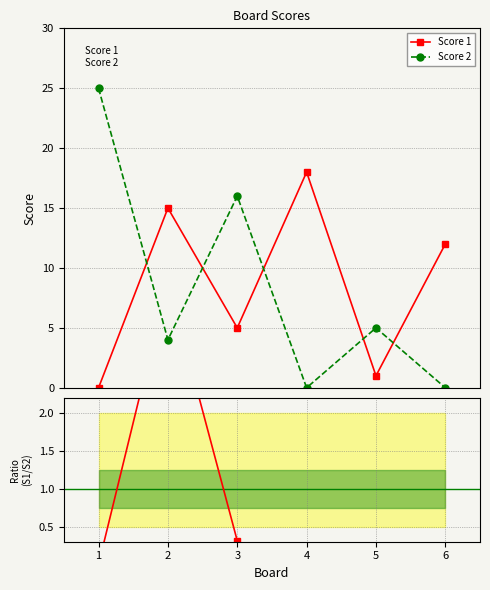

True or false: Score 1 / Score 2 and Score 2 cross at least once.

False